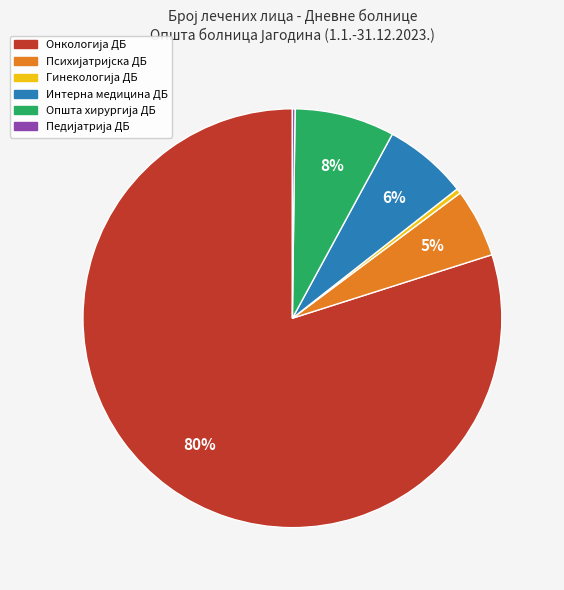

Is there a majority slice in this chart?

Yes